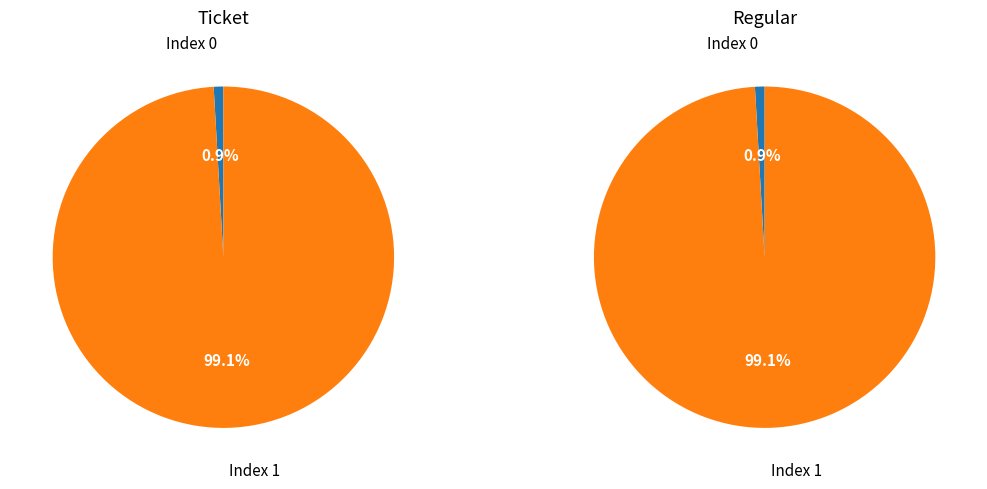

Which category has the biggest portion of the pie?

io_index 1